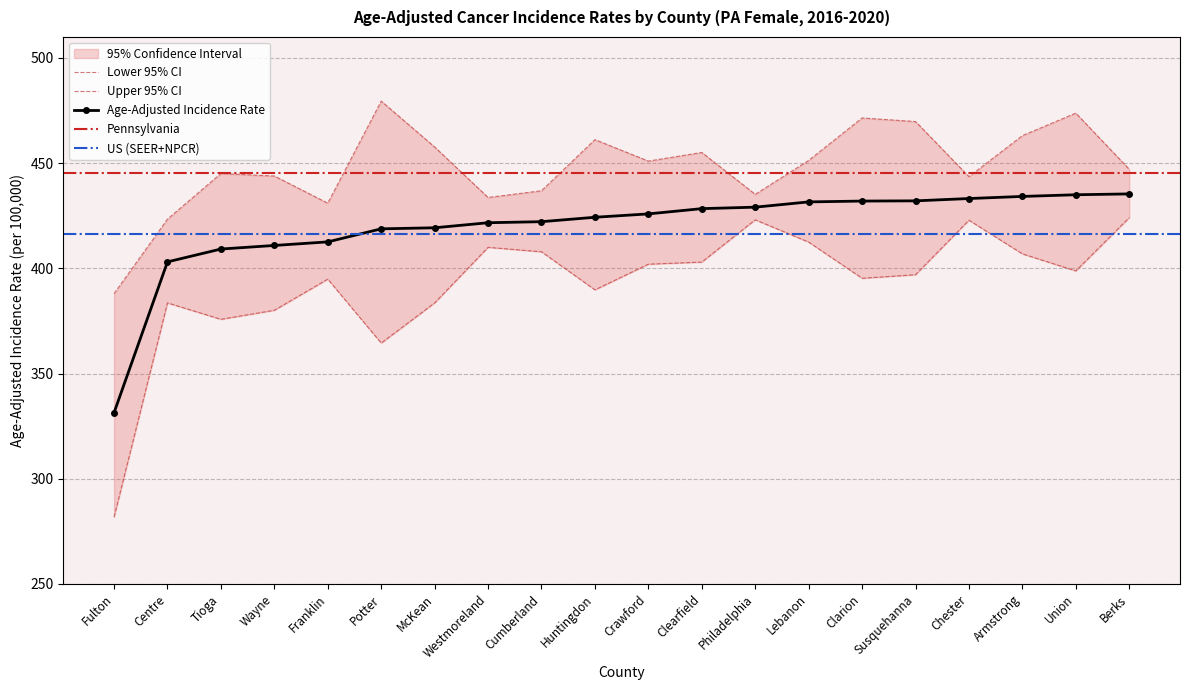

How many data points in Upper 95% CI are above 451?

9